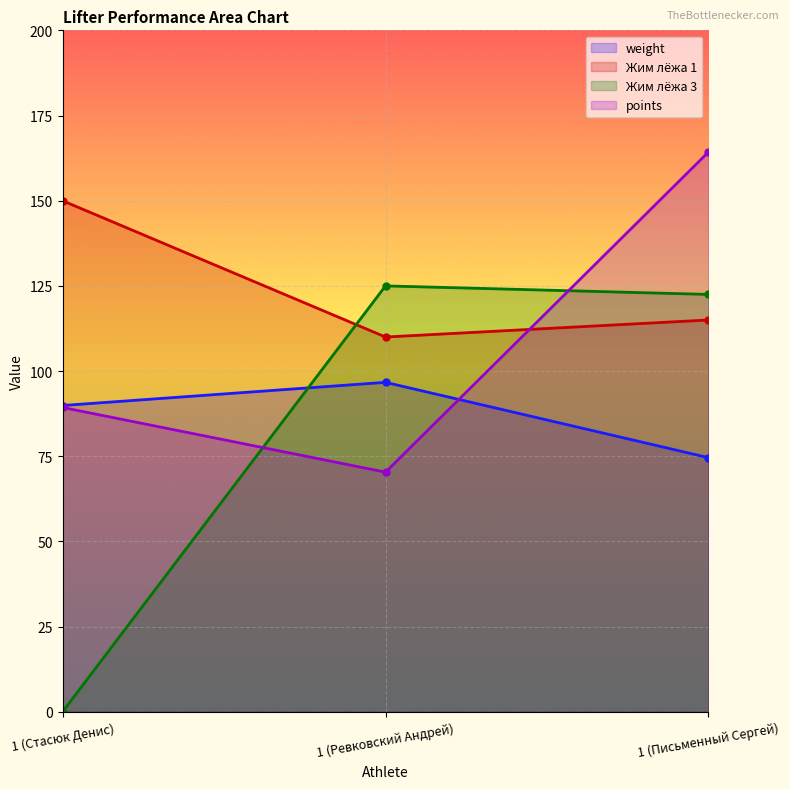

List the series in order of their peak value, highest first.

points, Жим лёжа 1, Жим лёжа 3, weight